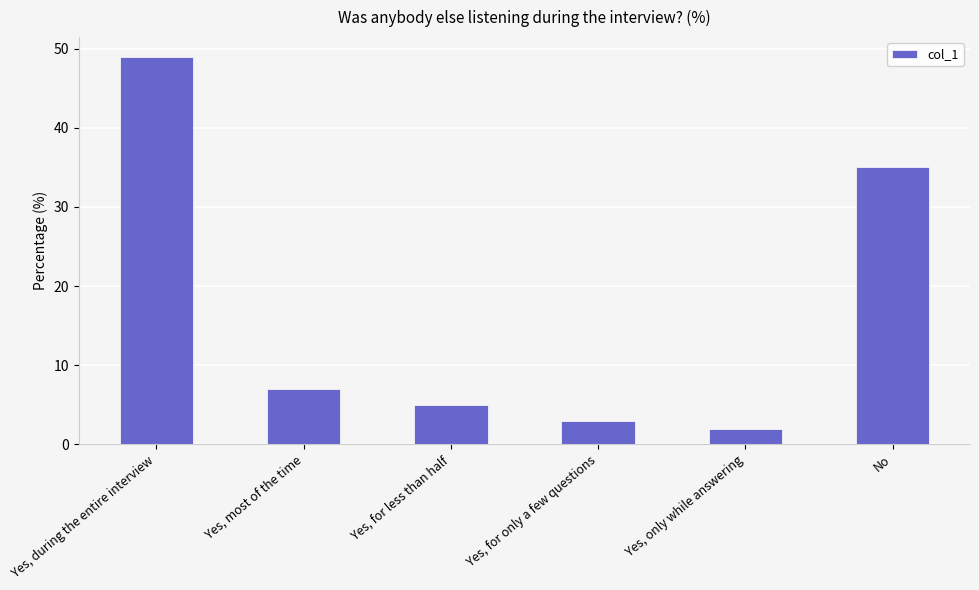

The chart shows a value of 3 at Yes, for only a few questions. True or false?

True